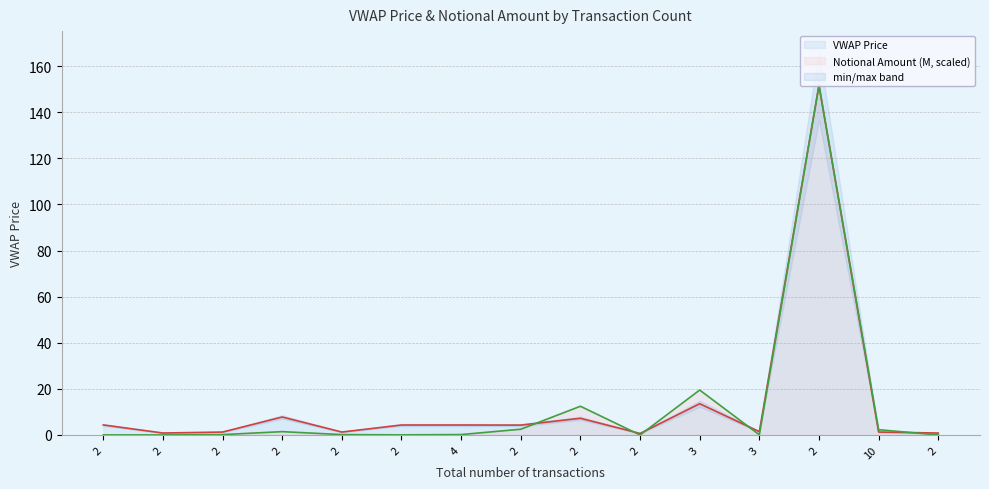

Which series ends up on top after the final intersection of Notional Amount (M) and VWAP Price?

VWAP Price